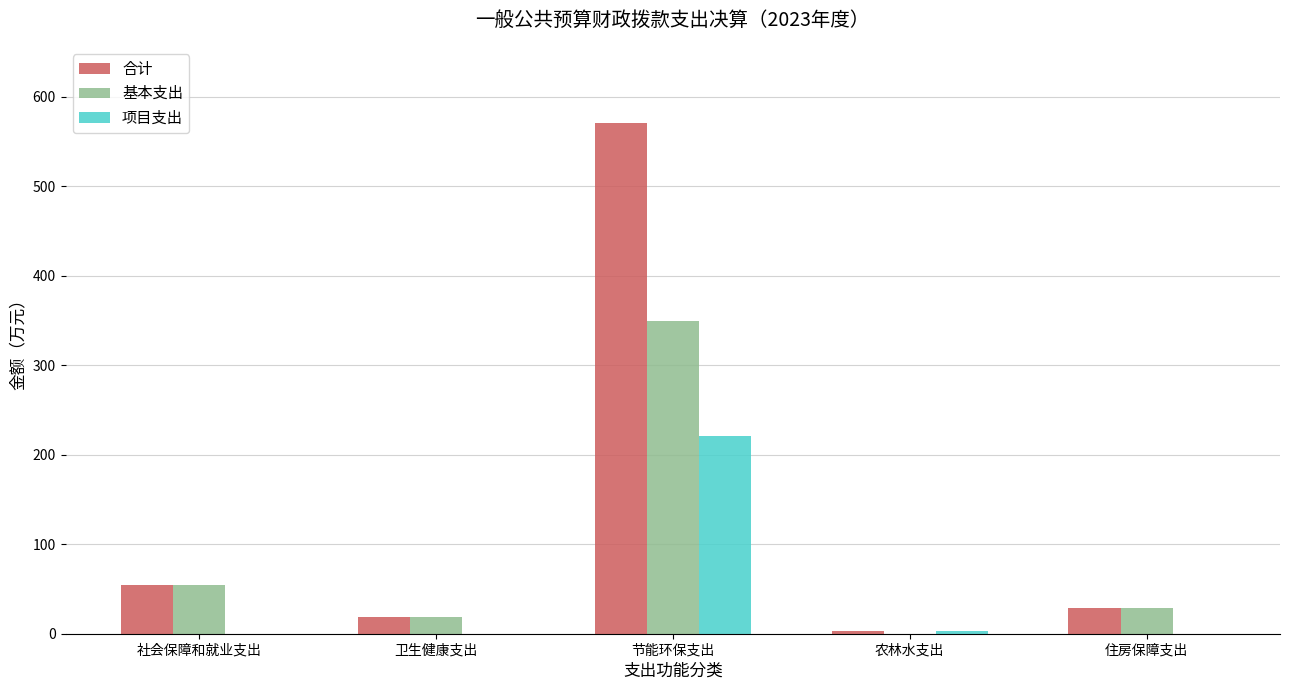

Which category has the highest value across all series?

节能环保支出